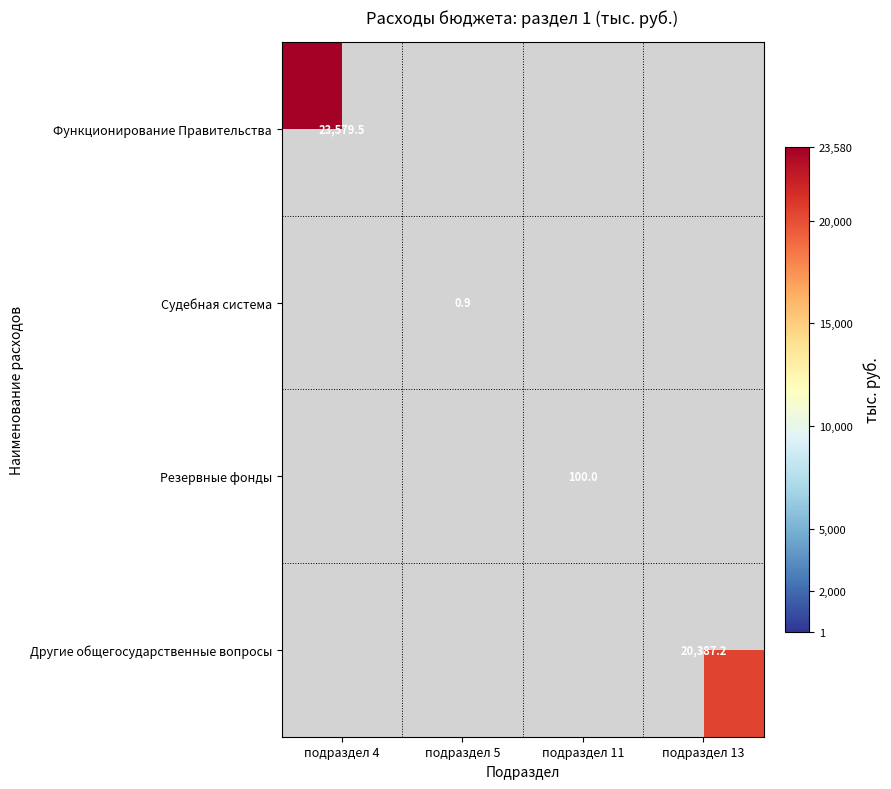

What value does the Другие общегосударственные вопросы series have at подраздел 13?

20387.2